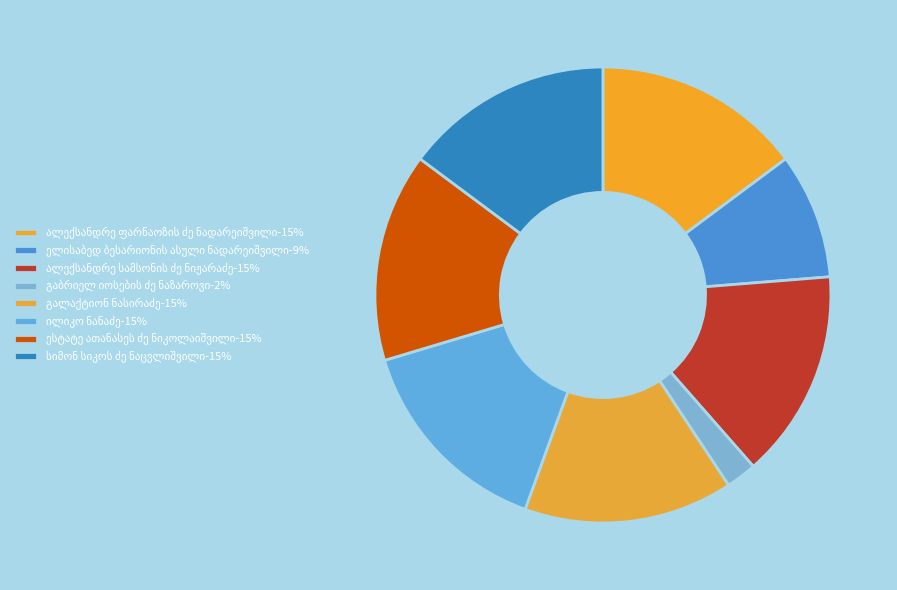

True or false: სიმონ სიკოს ძე ნაცვლიშვილი accounts for 9% of the total.

False